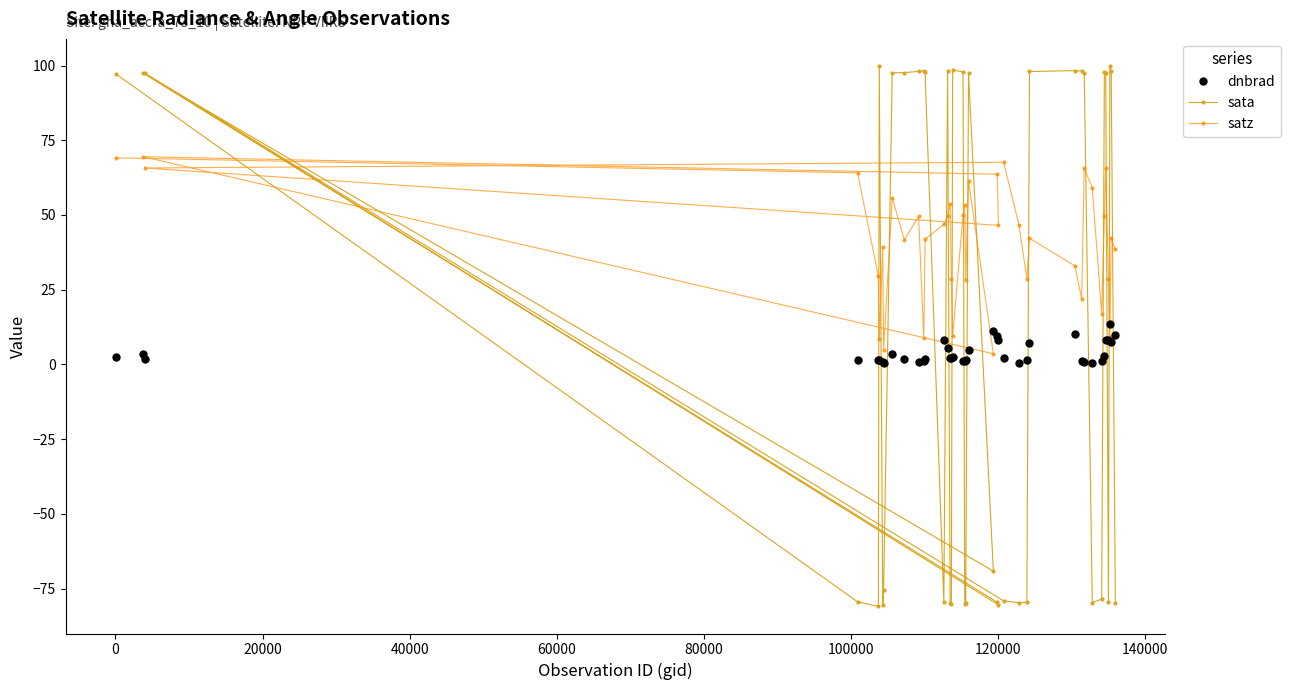

What is the value of the sata point at the 32nd from the left?

97.5